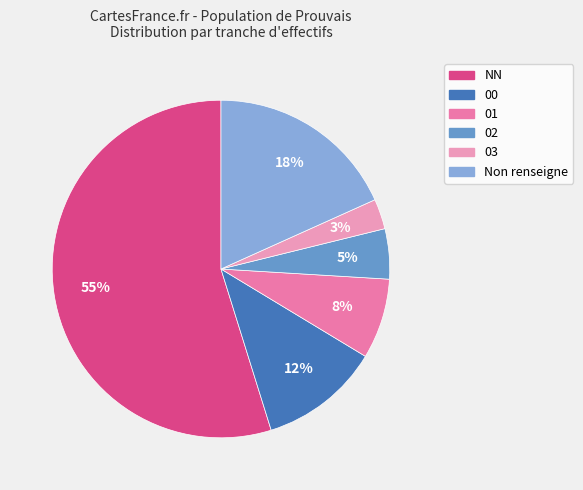

Is there a majority slice in this chart?

Yes